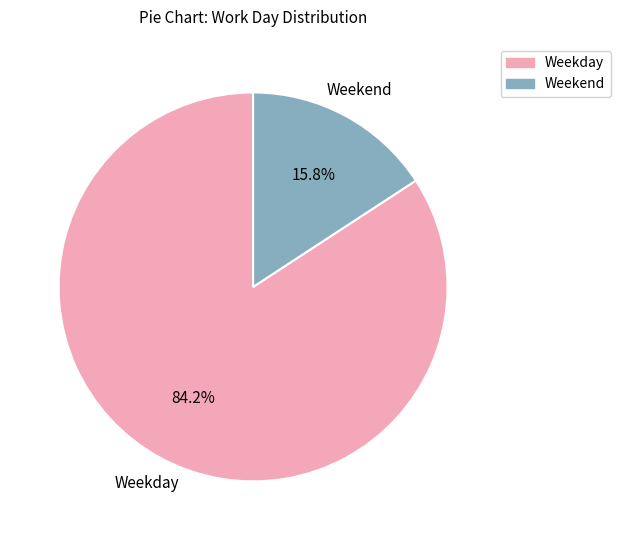

How many segments does this pie chart have?

2